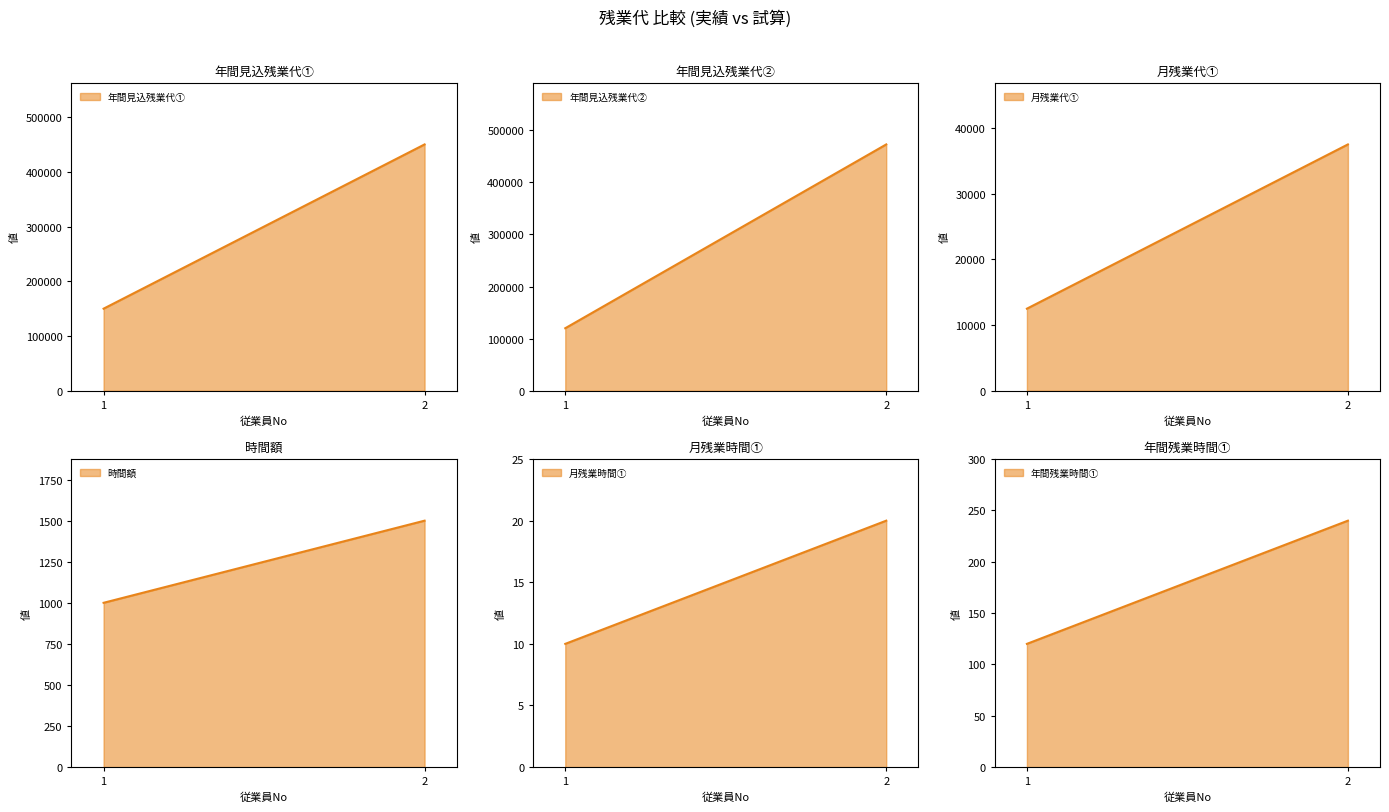

Count the number of data series in this chart.

6